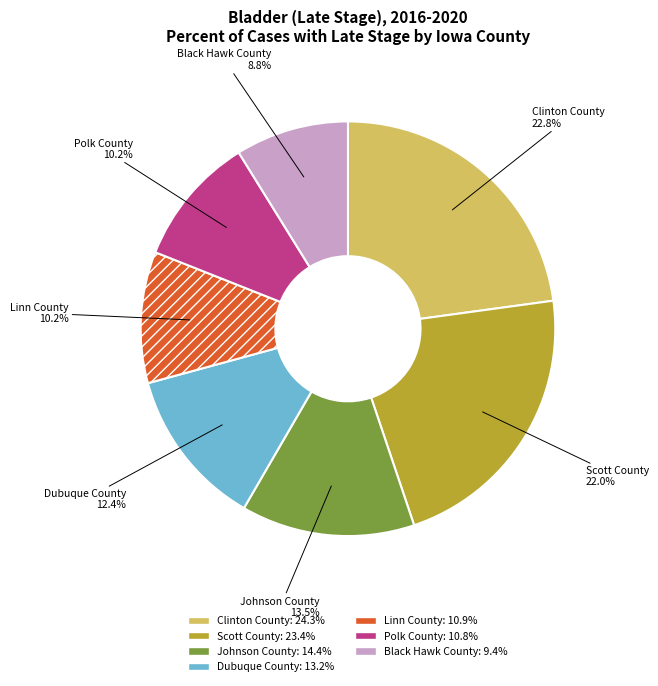

Which category has the smallest portion of the pie?

Black Hawk County